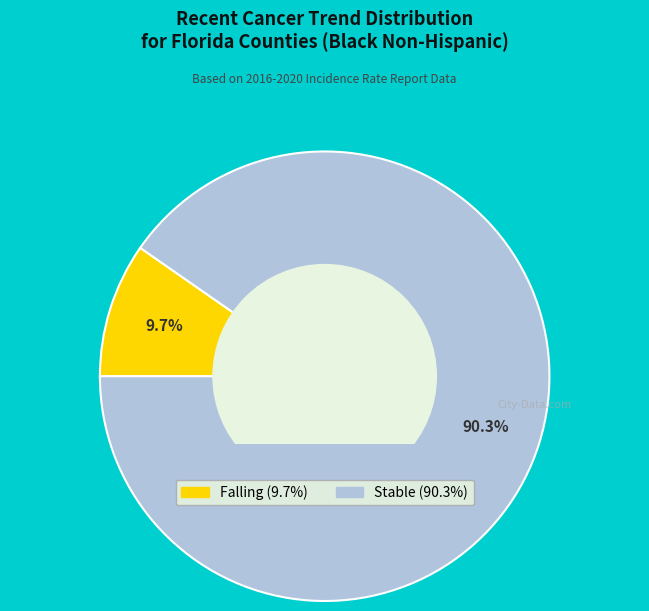

Is there any slice that represents more than half of the pie?

Yes